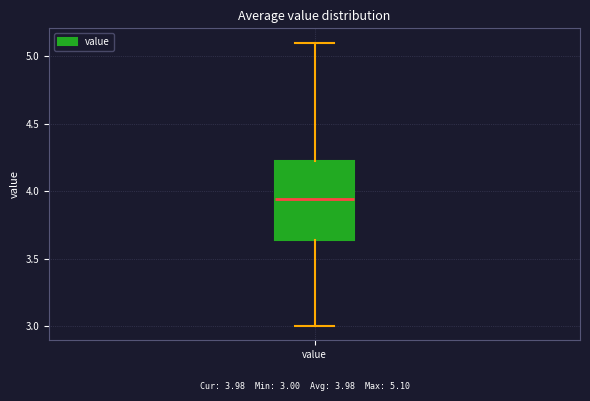

Where does the median line of the box for value sit on the y-axis? The values are not printed on the chart, so give them approximately, as read against the axis.

3.95